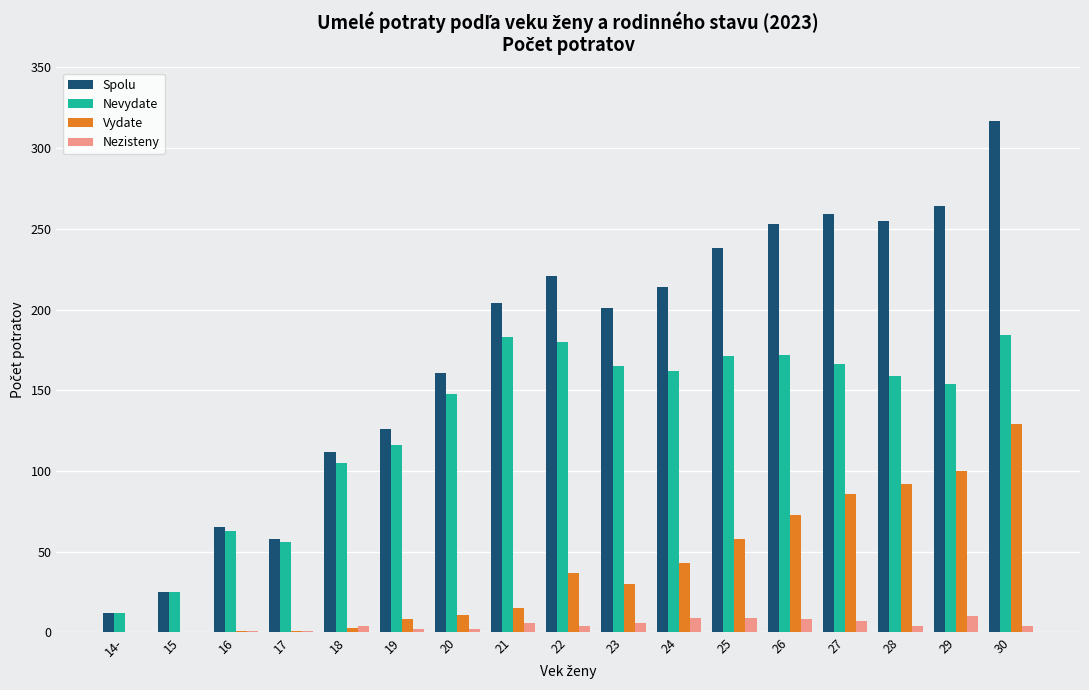

Which category has the highest value across all series?

30